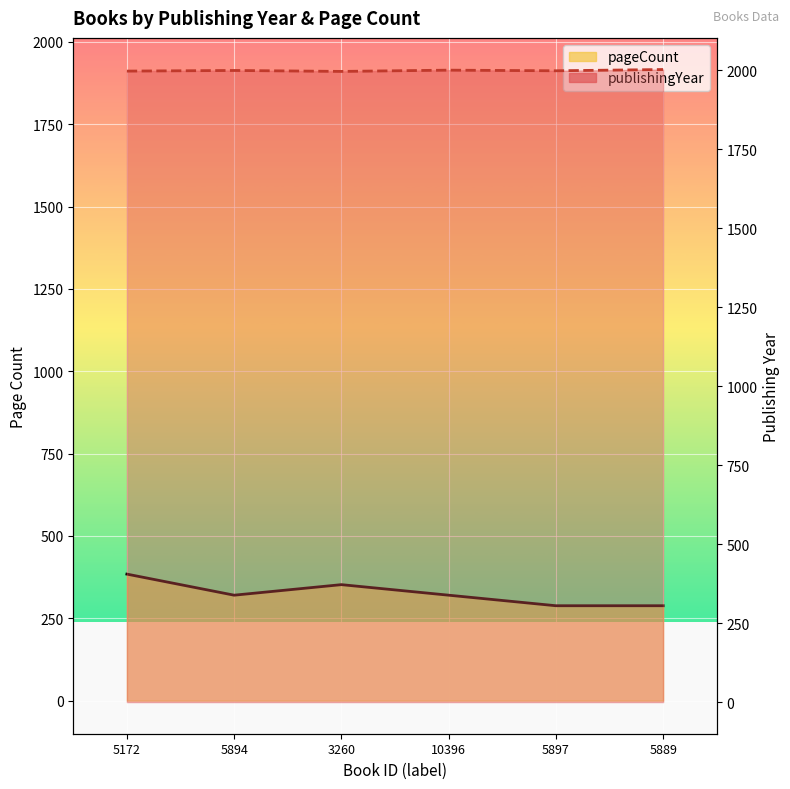

Reading left to right, list all the values displayed in this chart.

publishingYear: 5172=1997	5894=1999	3260=1996	10396=2000	5897=1998	5889=2002
pageCount: 5172=384	5894=320	3260=352	10396=320	5897=288	5889=288